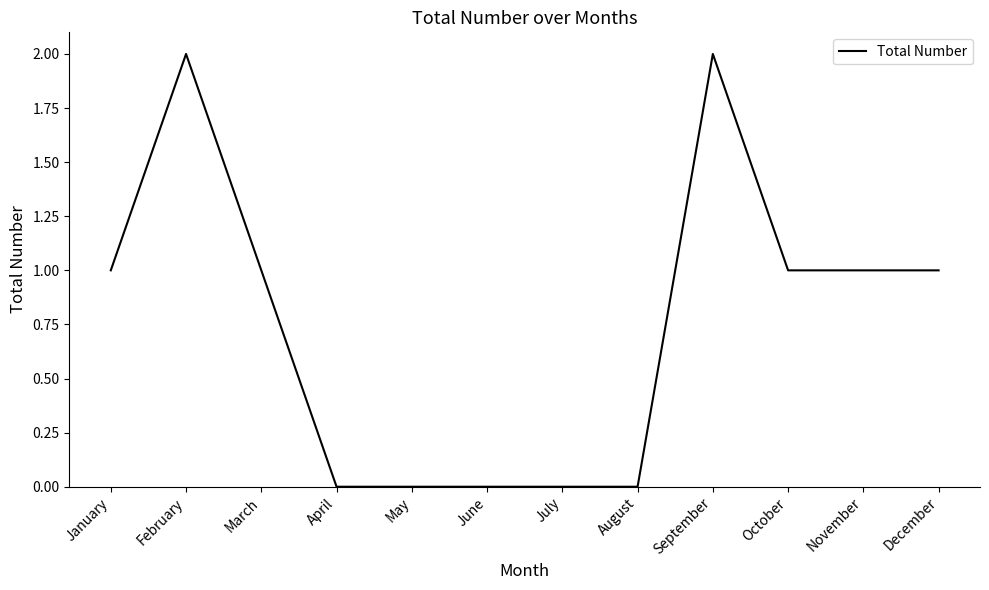

The value at July is 1. True or false?

False